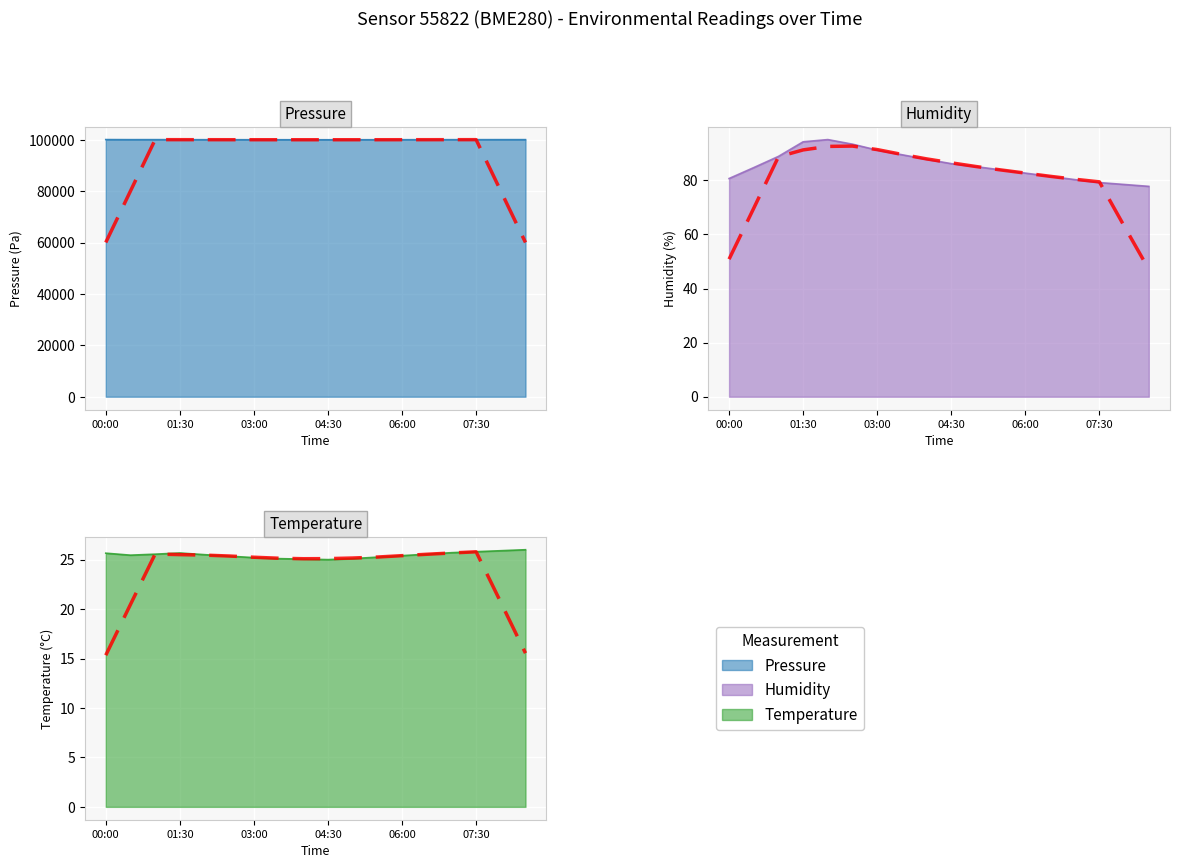

Rank the series by their maximum value, from lowest to highest.

temperature, humidity, pressure